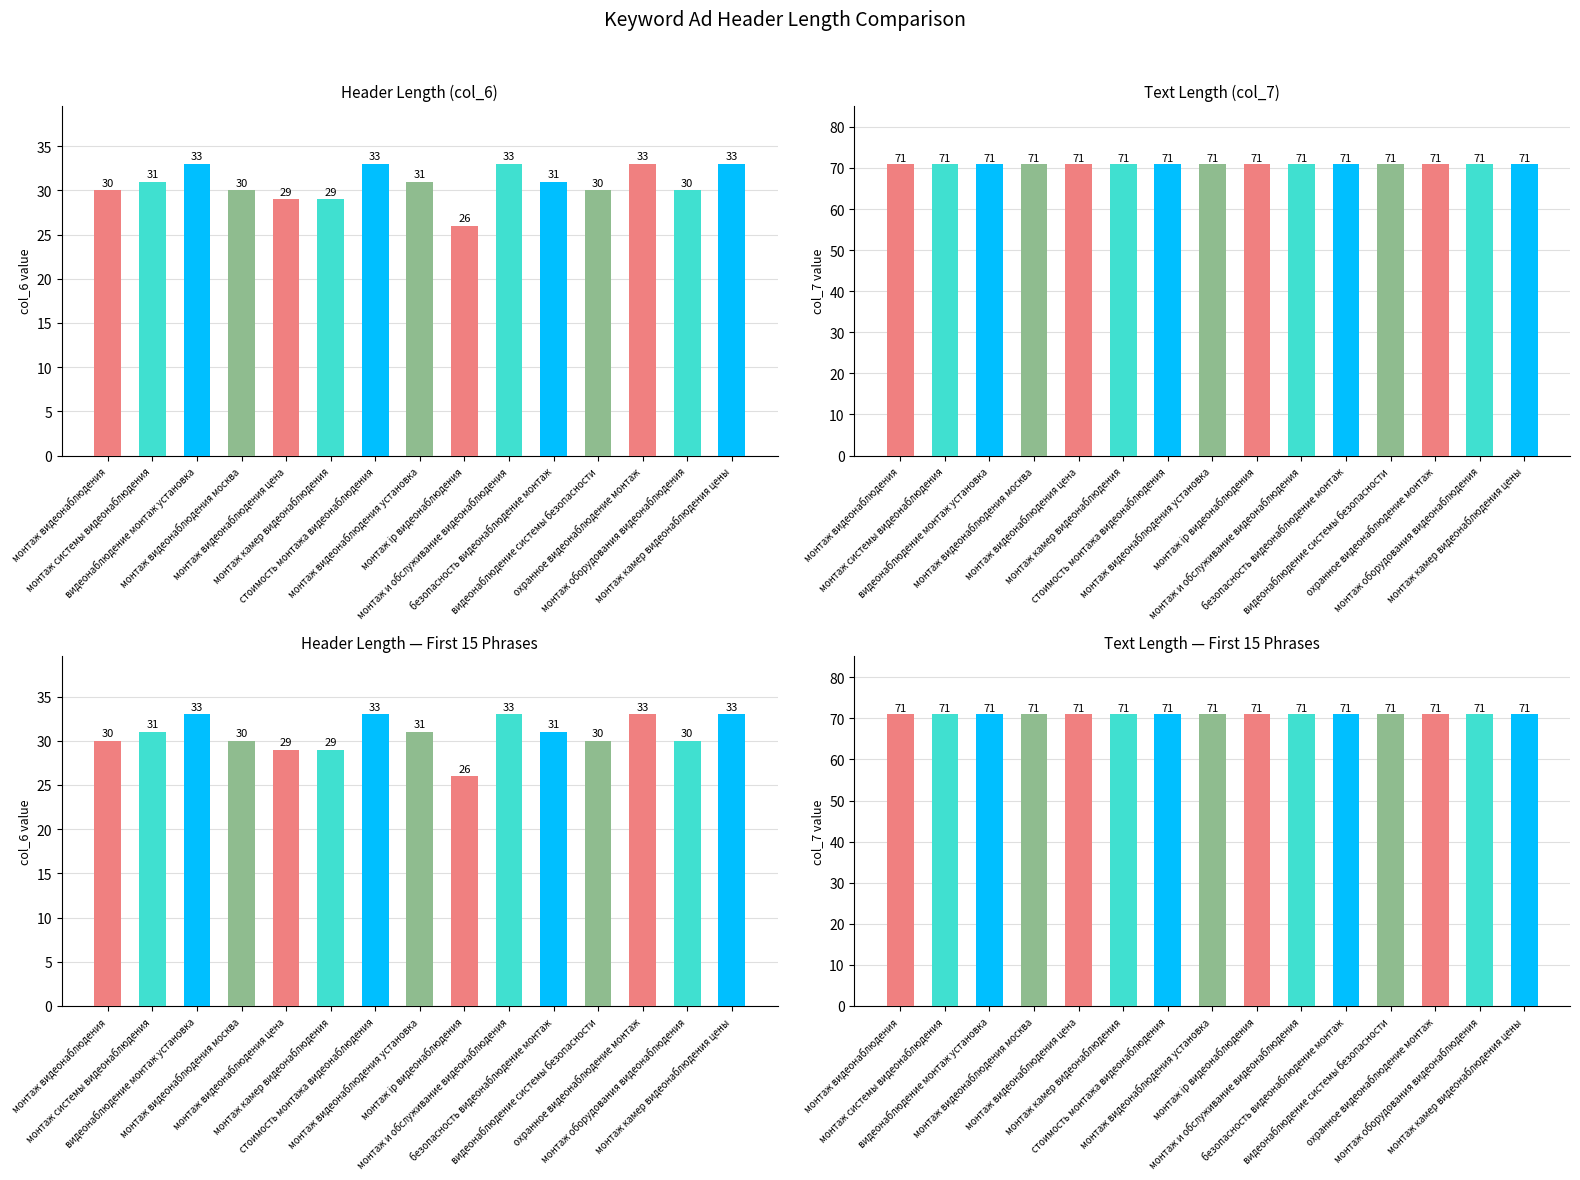

What is the value of the Text Length — First 15 Phrases bar at the 4th from the left?

71